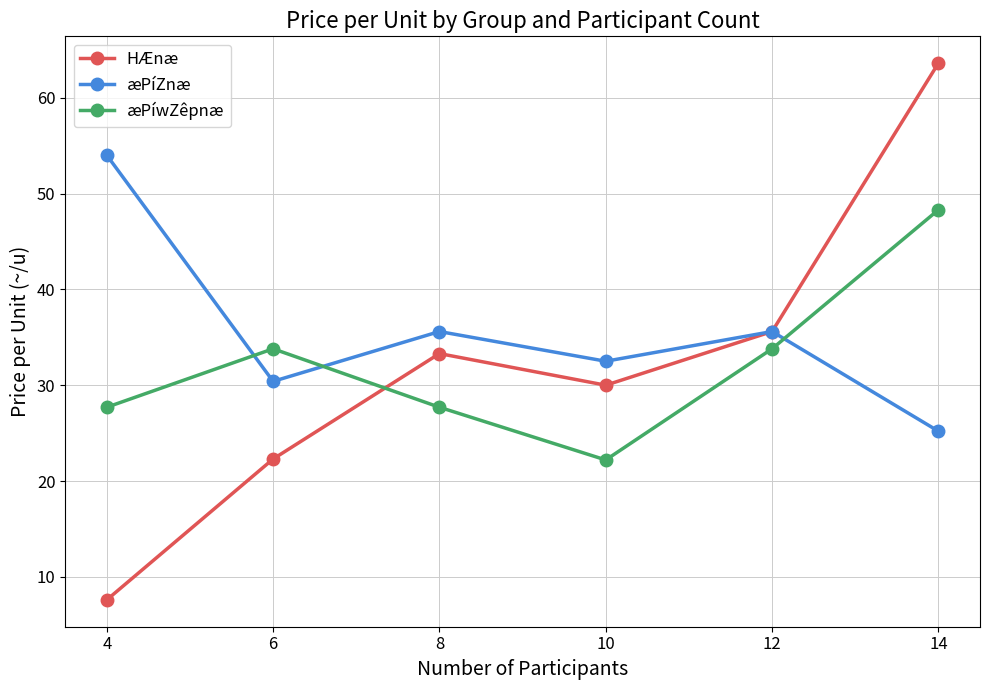

At how many categories does at least one series exceed 43?

2